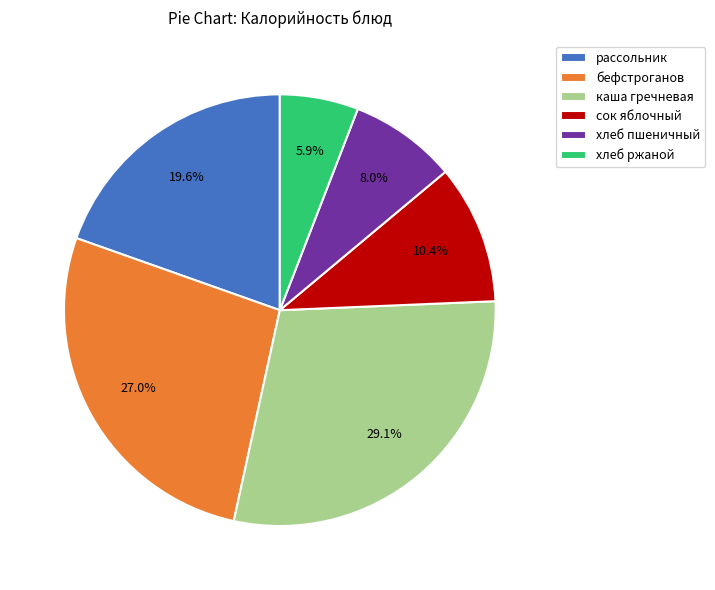

Rank the categories by value from lowest to highest.

хлеб ржаной, хлеб пшеничный, сок яблочный, рассольник, бефстроганов, каша гречневая